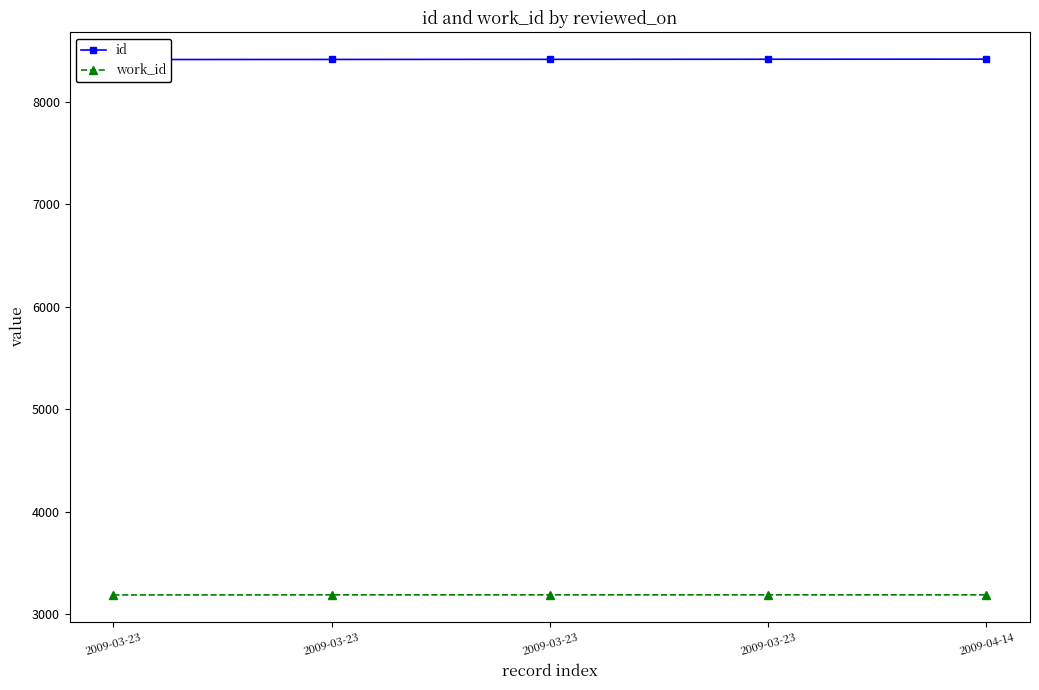

What is the highest value of the id series?

8414